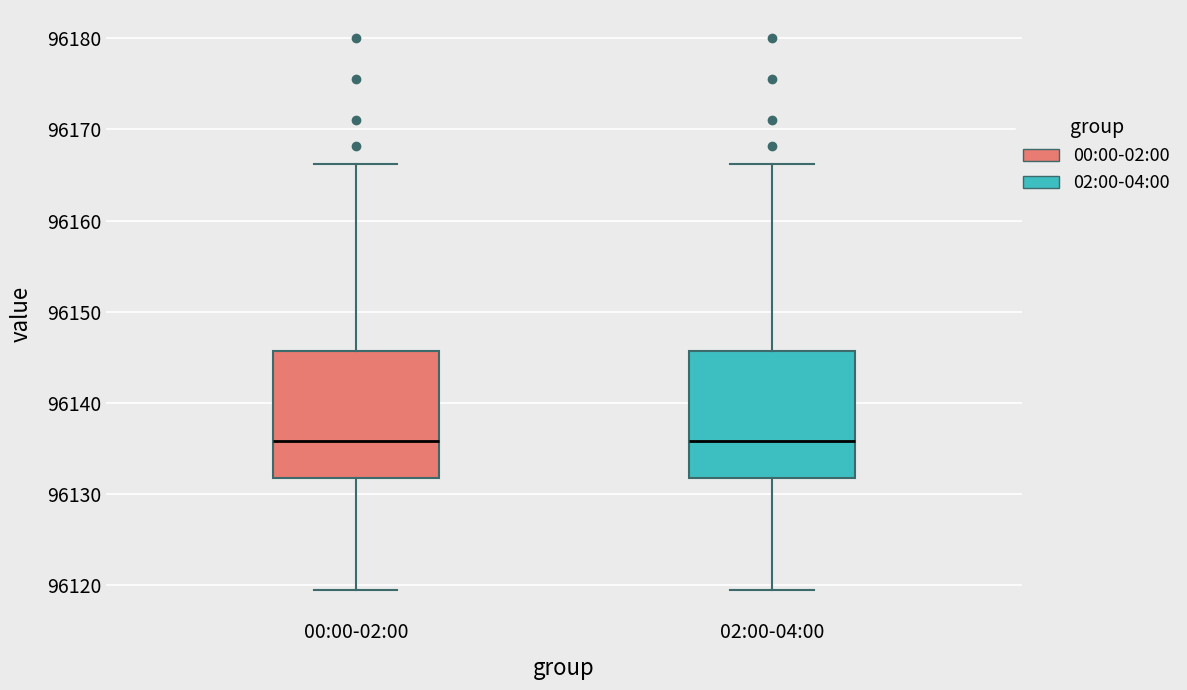

Where is the lower edge of the box for 00:00-02:00 on the y-axis? The values are not printed on the chart, so give them approximately, as read against the axis.

96132